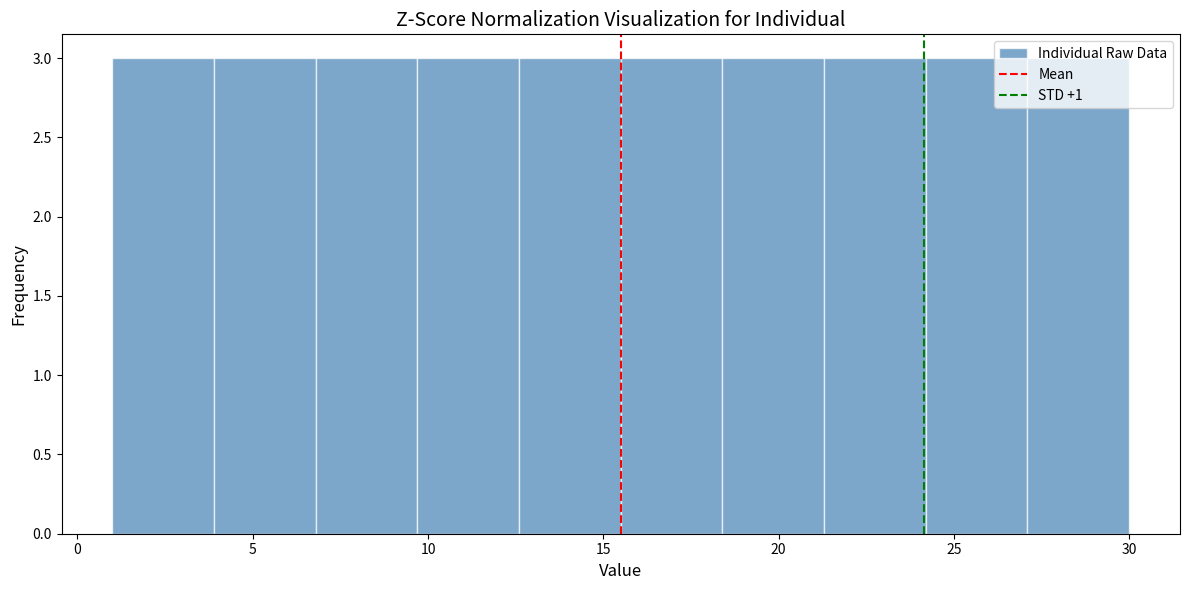

What is the height of the bar covering 9.7 to 12.6 on the x-axis? Neither the bar edges nor the heights are printed on the chart, so give them approximately, as read against the axes.

3